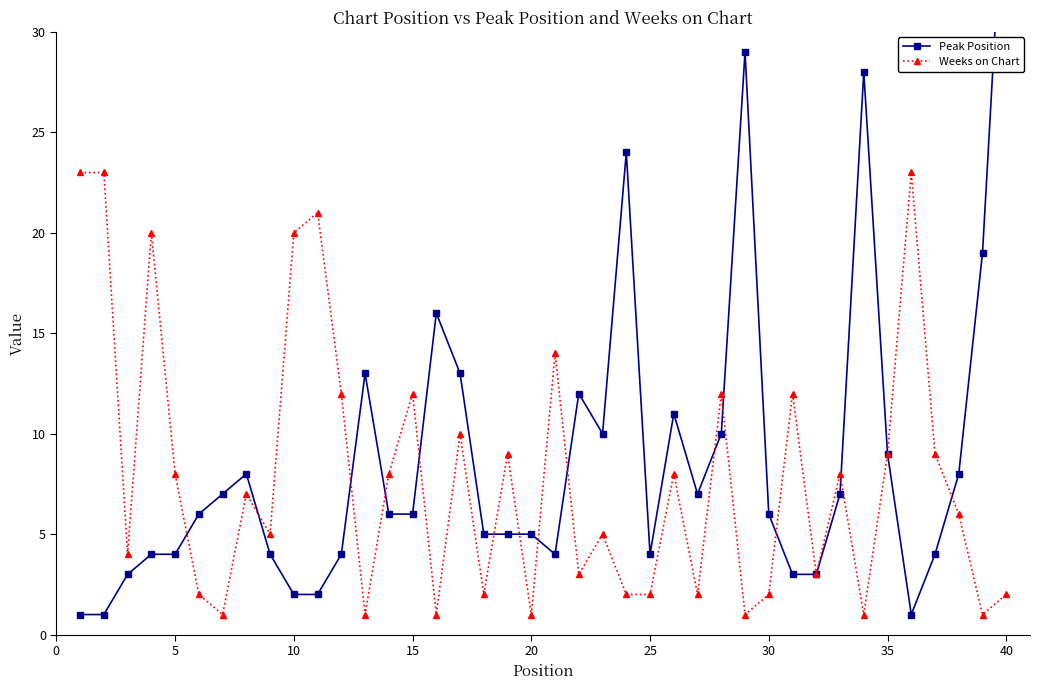

What is the value of the Weeks on Chart point at the 17th from the left?

10